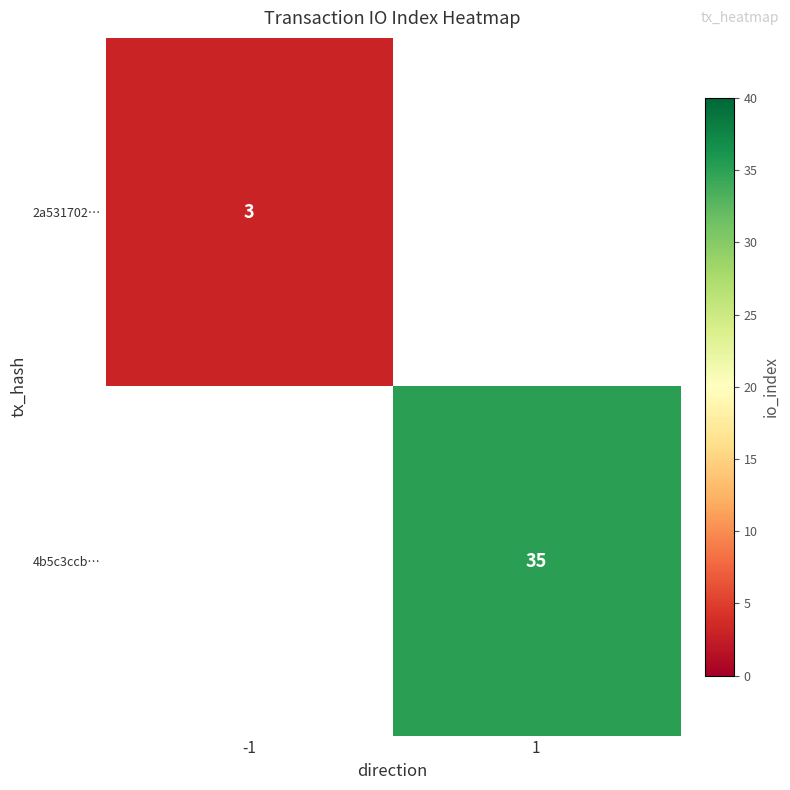

Count the number of categories in the chart.

2